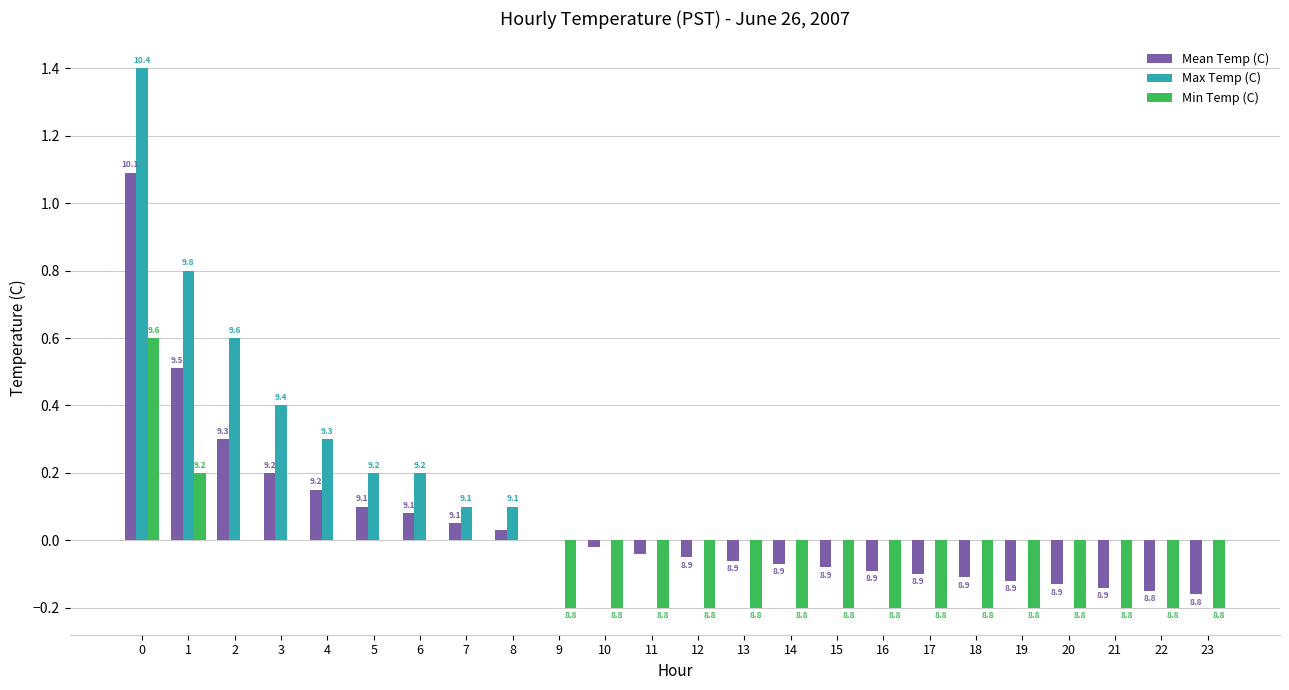

List the series in order of their overall mean, highest first.

Max Temp (C), Mean Temp (C), Min Temp (C)